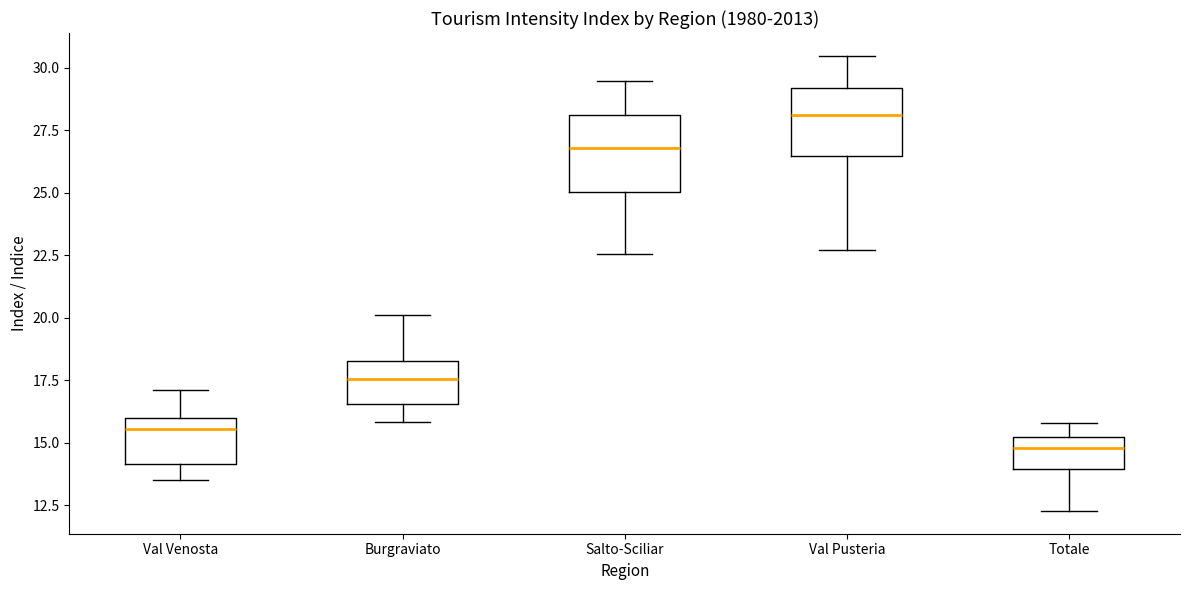

Reading left to right, read every box against the y-axis: the position of its median line, the range the box covers, and the ends of its whiskers. The values are not printed on the chart, so give them approximately, as read against the axis.

Val Venosta: median 15.5, box 14.0 to 16.0, whiskers 13.5 to 17.0
Burgraviato: median 17.5, box 16.5 to 18.5, whiskers 16.0 to 20.0
Salto-Sciliar: median 27.0, box 25.0 to 28.0, whiskers 22.5 to 29.5
Val Pusteria: median 28.0, box 26.5 to 29.0, whiskers 22.5 to 30.5
Totale: median 15.0 (just below the box's upper edge), box 14.0 to 15.0, whiskers 12.5 to 16.0